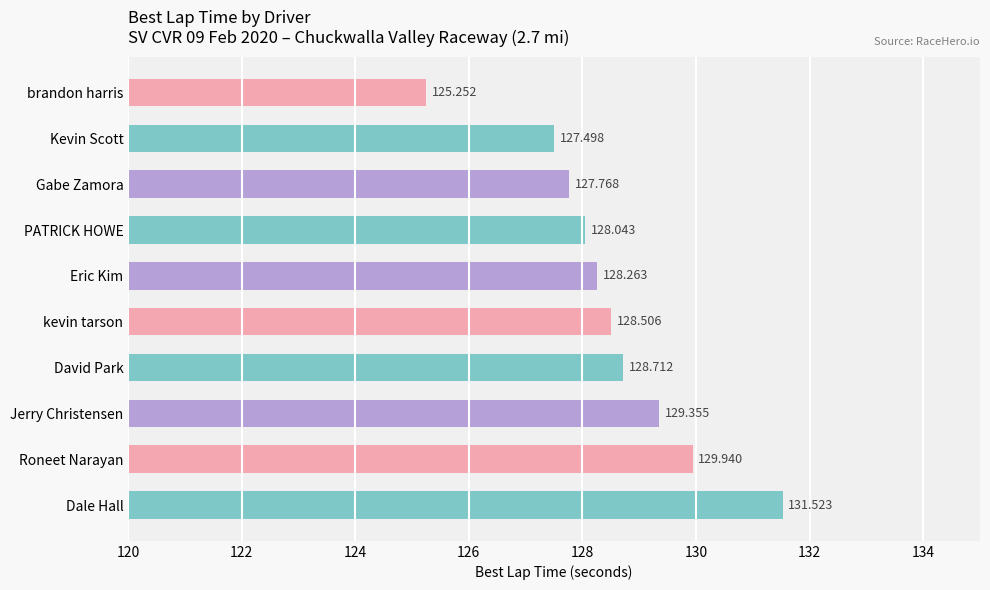

What is the label of the 1st bar from the top?

brandon harris